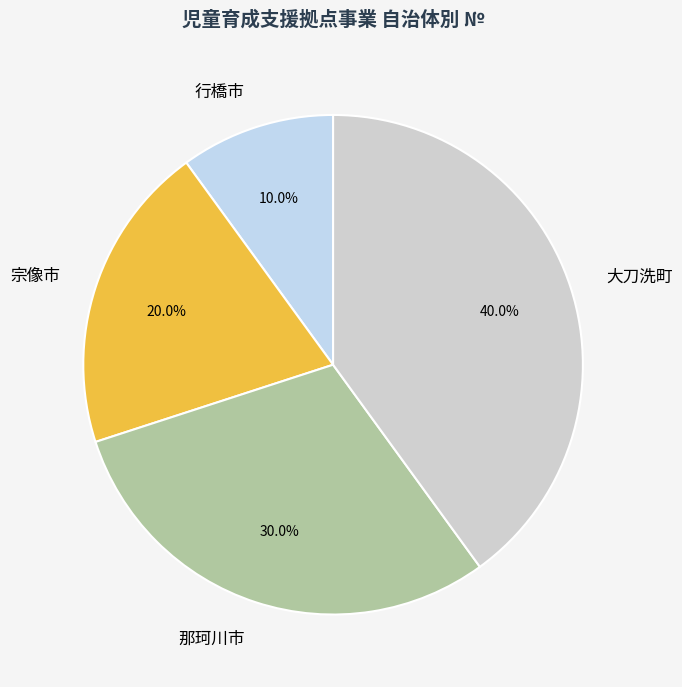

The 宗像市 slice represents 31% of the pie. True or false?

False